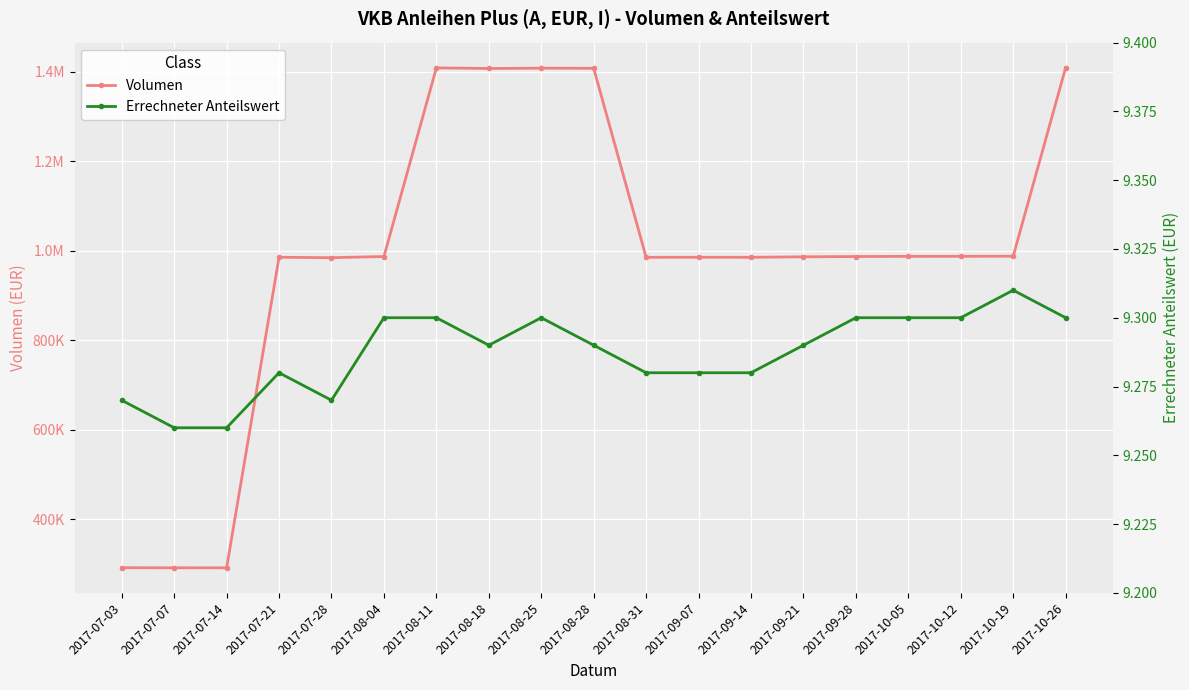

Reading right to left, what are all the values shown in this chart?

Volumen: 2017-10-26=1408934.5	2017-10-19=987485.3	2017-10-12=987210.5	2017-10-05=987119.7	2017-09-28=986731.4	2017-09-21=986116.0	2017-09-14=984982.1	2017-09-07=985103.8	2017-08-31=984954.1	2017-08-28=1407430.0	2017-08-25=1407744.8	2017-08-18=1407033.3	2017-08-11=1408328.6	2017-08-04=986731.4	2017-07-28=984145.1	2017-07-21=985081.1	2017-07-14=291001.4	2017-07-07=291043.6	2017-07-03=291305.2
Errechneter Anteilswert: 2017-10-26=9.3	2017-10-19=9.3	2017-10-12=9.3	2017-10-05=9.3	2017-09-28=9.3	2017-09-21=9.3	2017-09-14=9.3	2017-09-07=9.3	2017-08-31=9.3	2017-08-28=9.3	2017-08-25=9.3	2017-08-18=9.3	2017-08-11=9.3	2017-08-04=9.3	2017-07-28=9.3	2017-07-21=9.3	2017-07-14=9.3	2017-07-07=9.3	2017-07-03=9.3